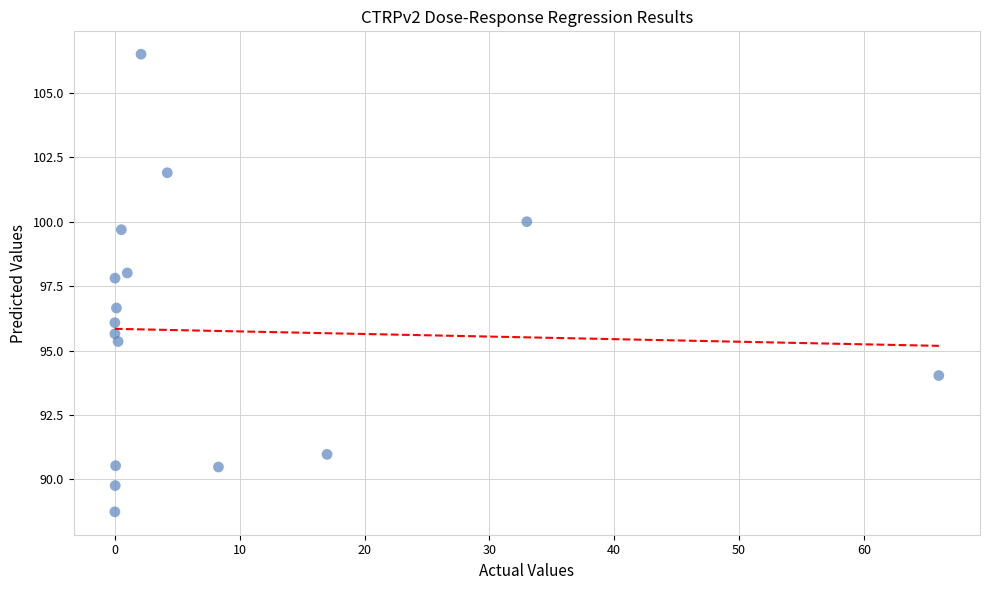

What Y value in the scatter plot is closest to 97?

96.7